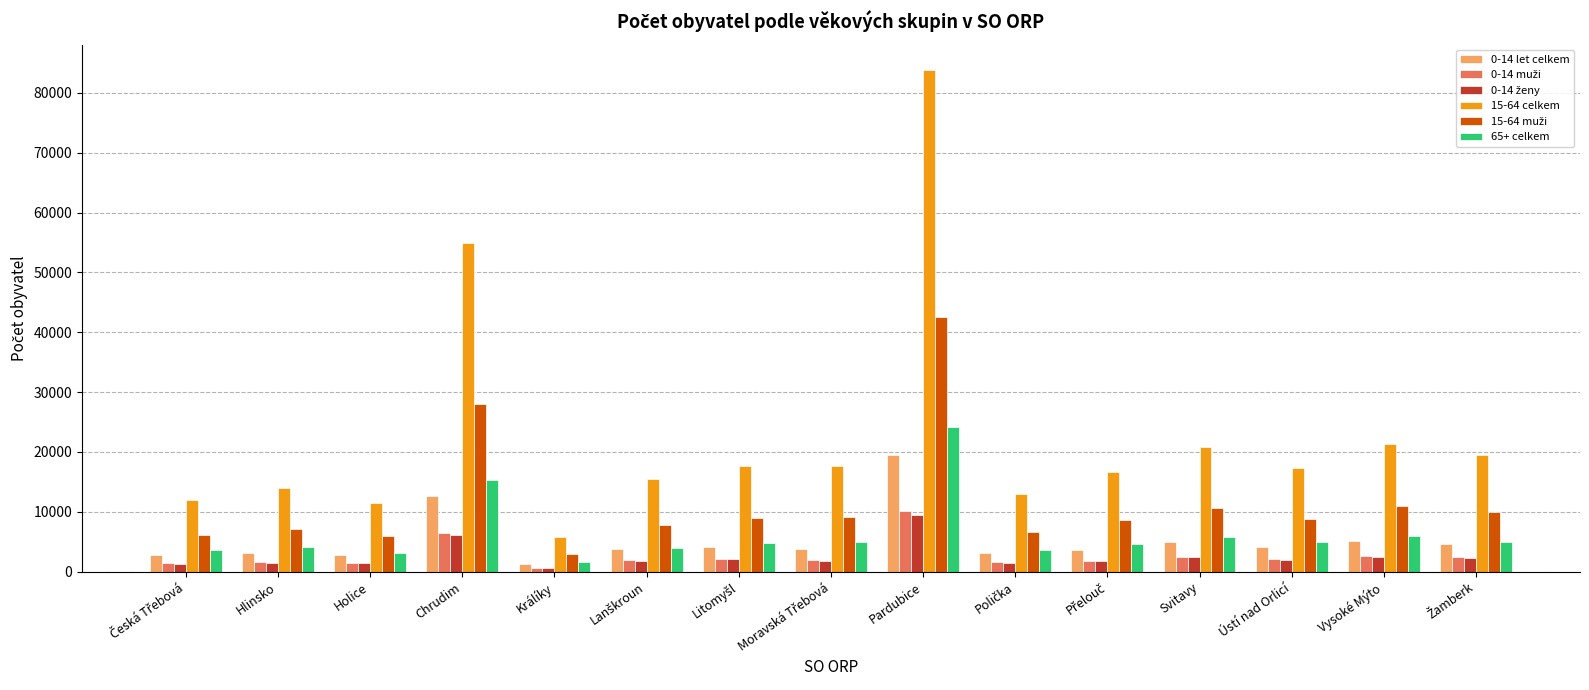

Which series has the largest total across all categories?

15-64 celkem